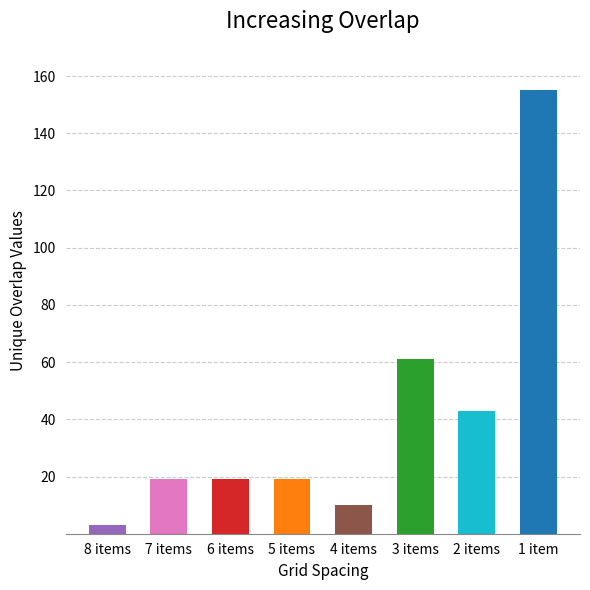

What is the difference between the values at 2 items and 1 item?

112